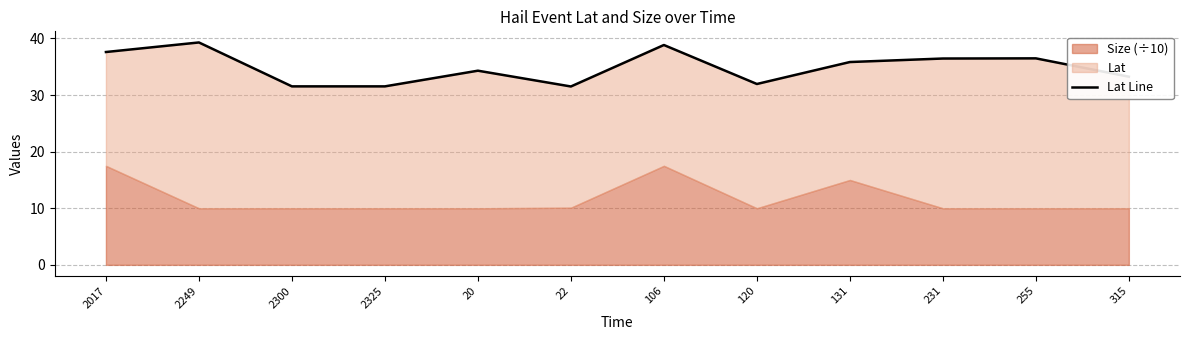

Where is the data nearest to the value 35?

20